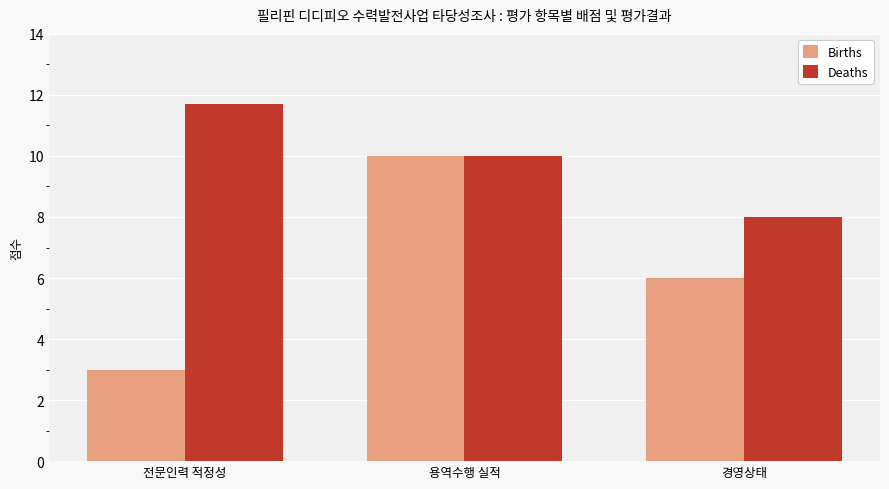

The value of Deaths at 용역수행 실적 is 10.0. True or false?

True